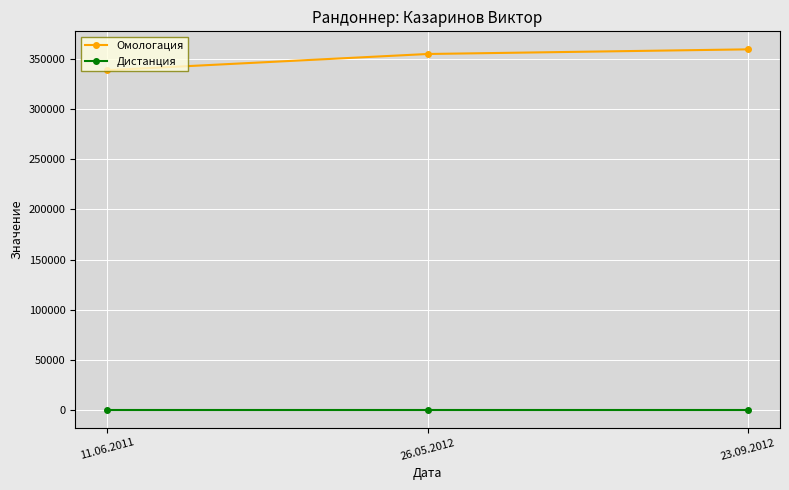

Which series changed the most between 11.06.2011 and 26.05.2012?

Омологация